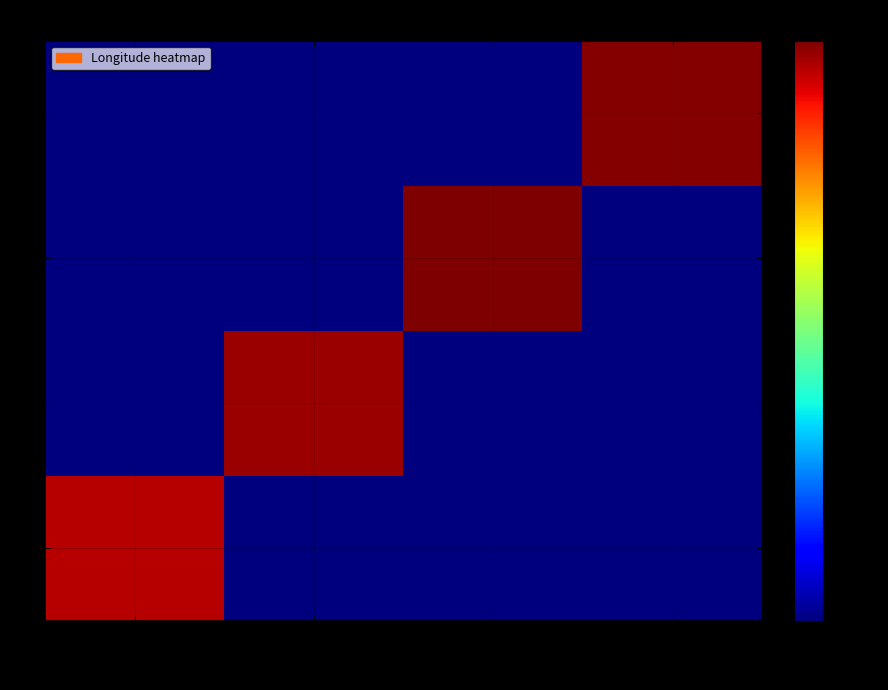

Reading left to right, transcribe all the data shown in this chart.

0: 1785910=145.8	1801560=0.1	1950636=0.1	2032878=0.1
1: 1785910=0.1	1801560=149.5	1950636=0.1	2032878=0.1
2: 1785910=0.1	1801560=0.1	1950636=153.5	2032878=0.1
3: 1785910=0.1	1801560=0.1	1950636=0.1	2032878=152.4